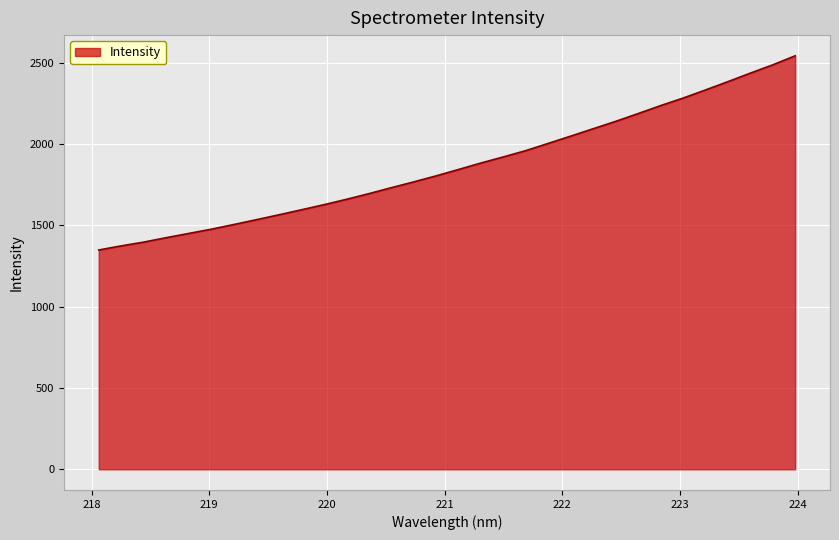

What is the greatest value displayed?

2543.5